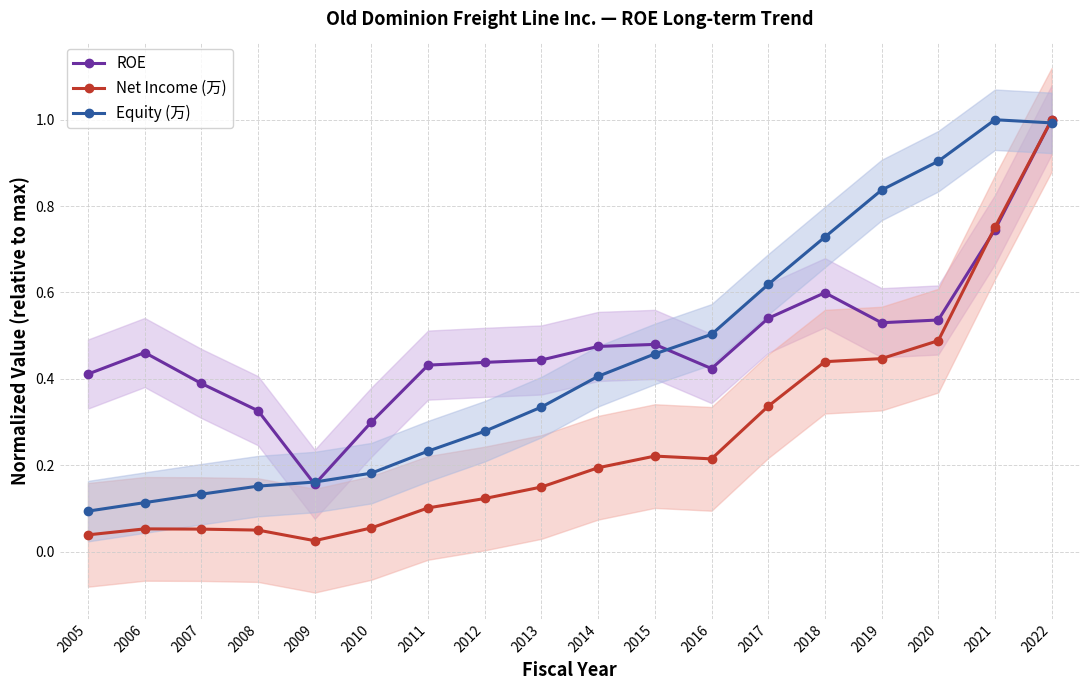

How many times do Net Income (万) and ROE cross each other?

1